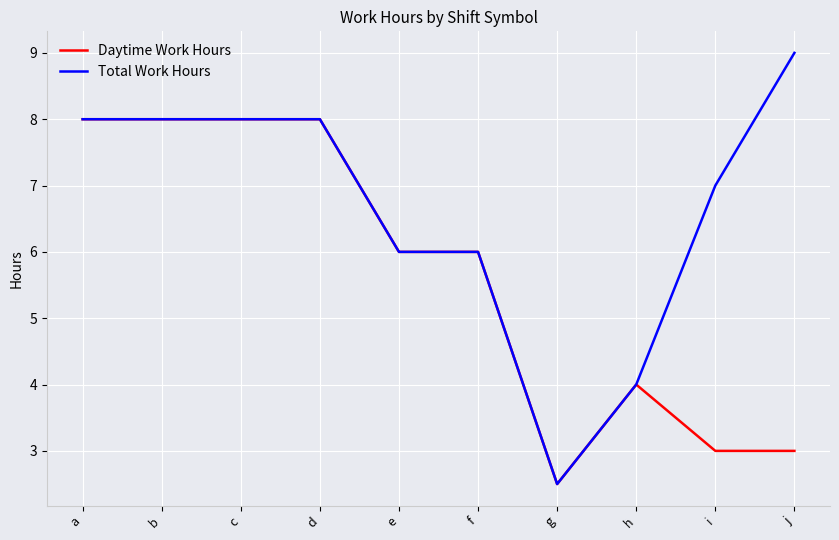

At how many categories does at least one series exceed 2?

10